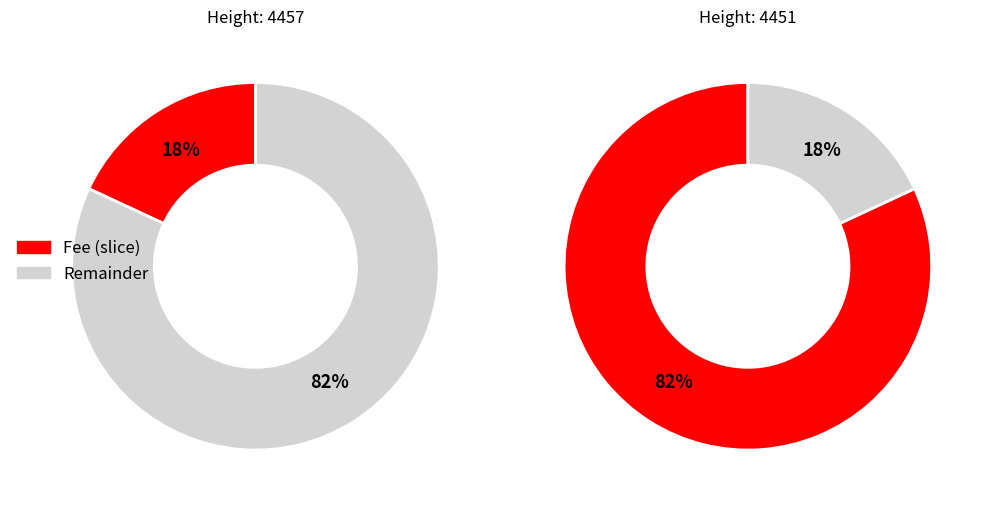

To the nearest percent, what percentage of the pie is 4451?

82%